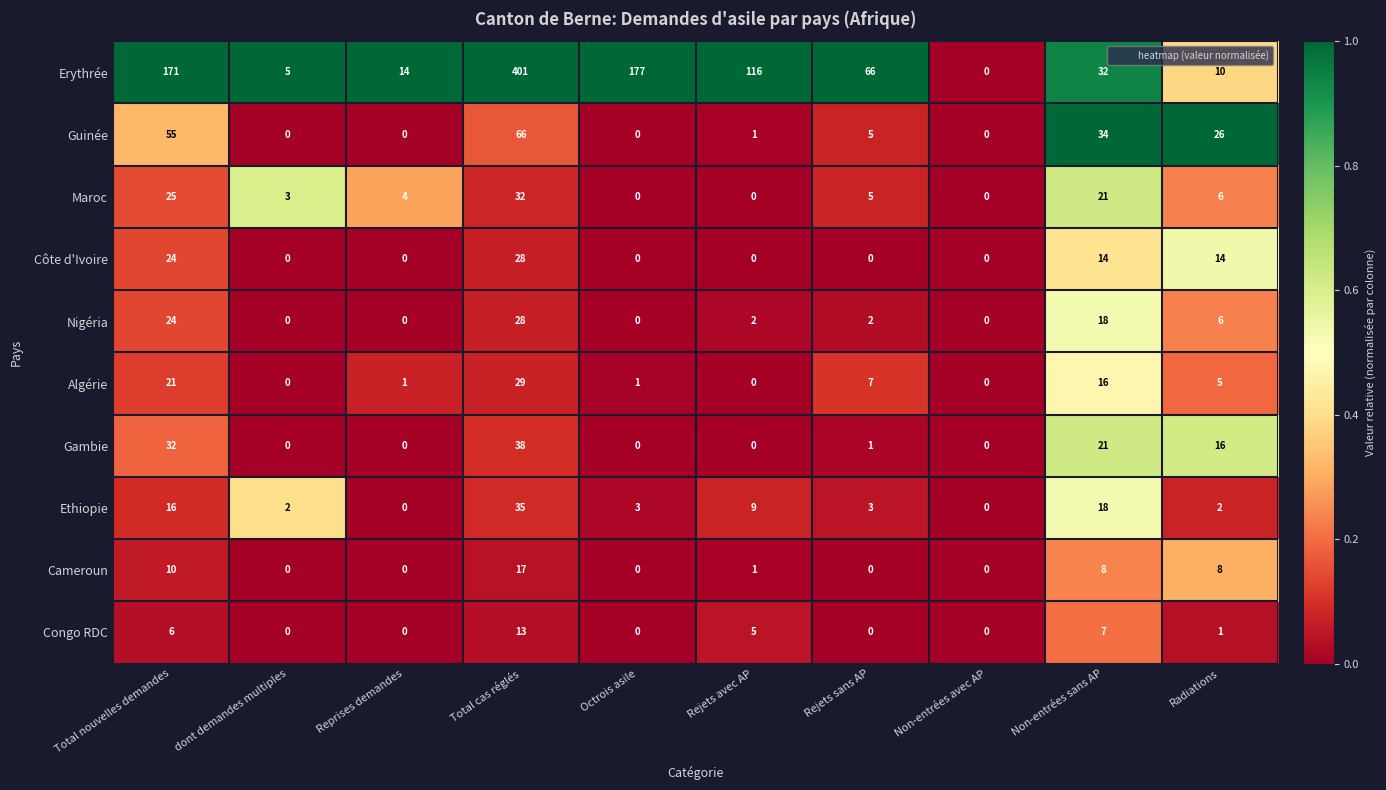

Count the number of categories in the chart.

10